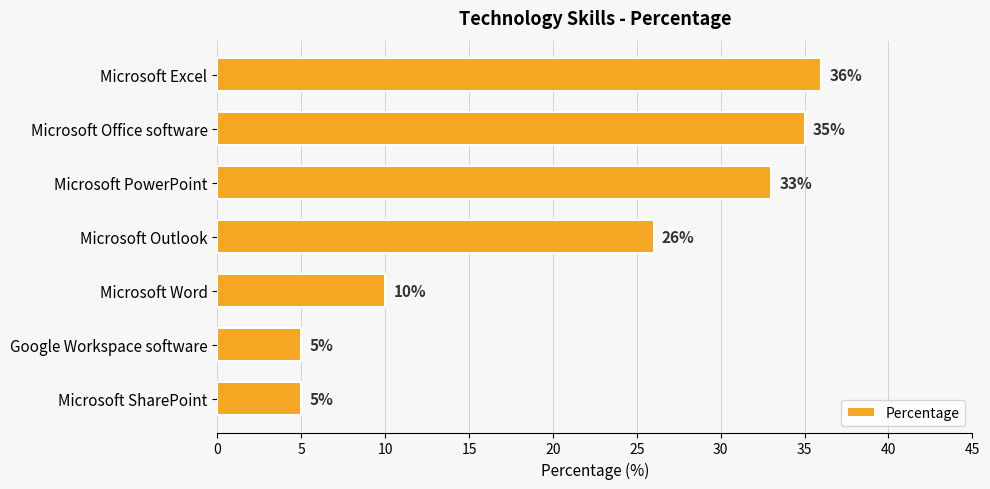

Between Microsoft Office software and Microsoft SharePoint, which is larger?

Microsoft Office software